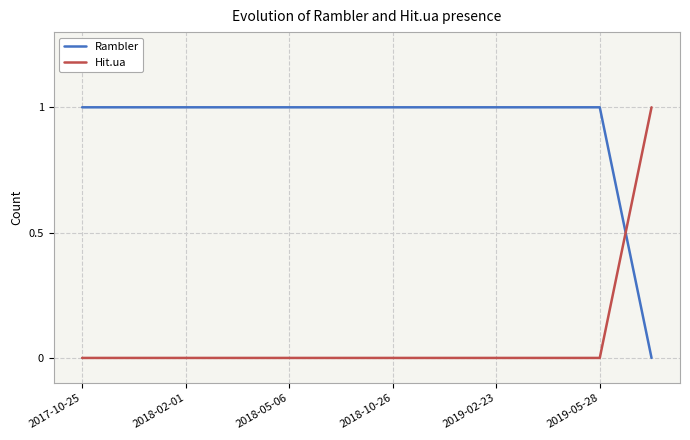

List the series in order of their overall mean, lowest first.

Hit.ua, Rambler